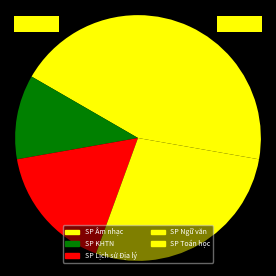

To the nearest percent, what is the combined percentage of SP Lịch sử Địa lý and SP Ngữ văn?

44%